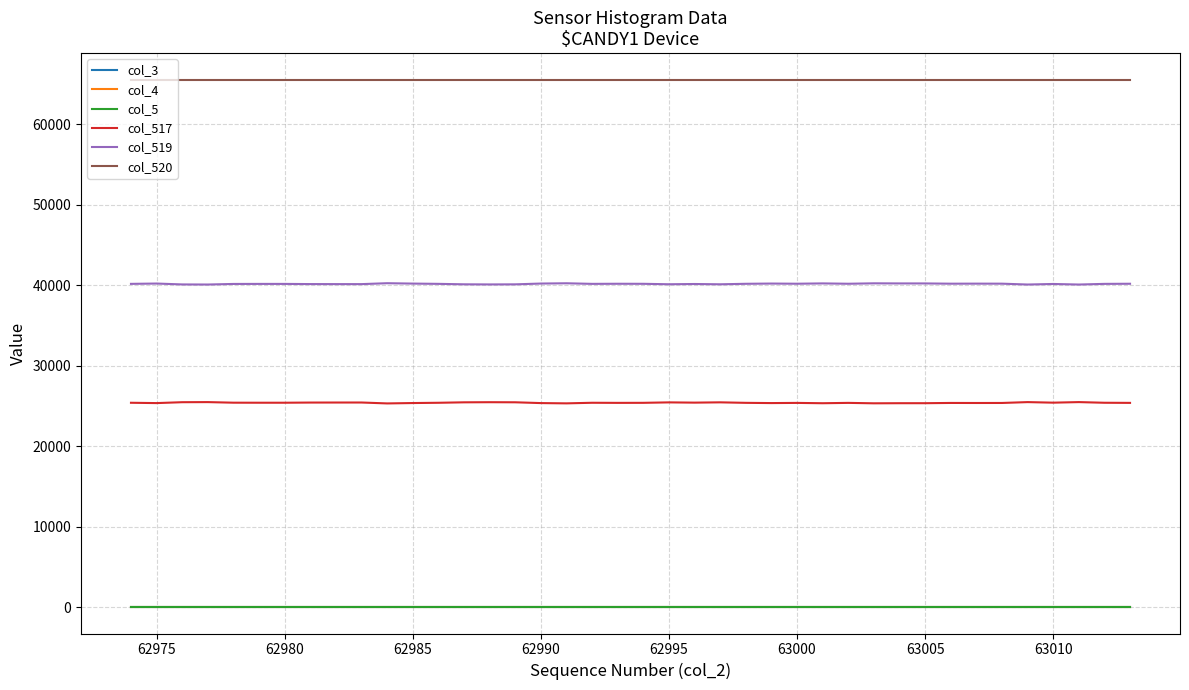

Is this an area chart (filled region under the line)?

No